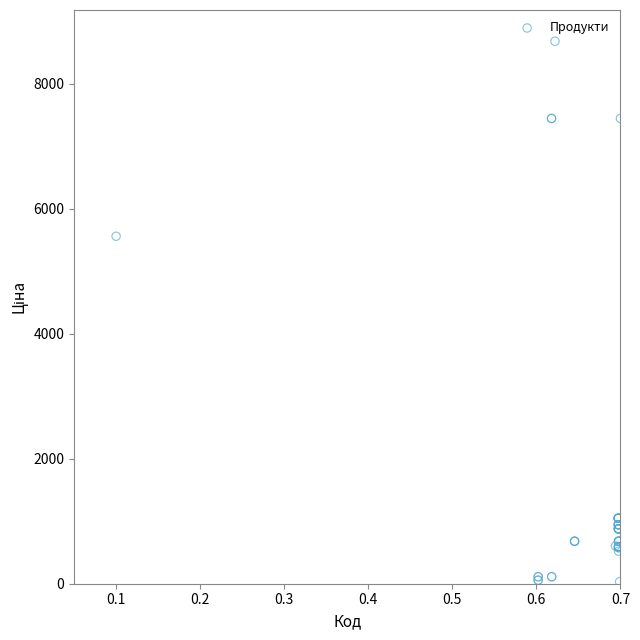

What Y value in the scatter plot is closest to 4355?

5560.3